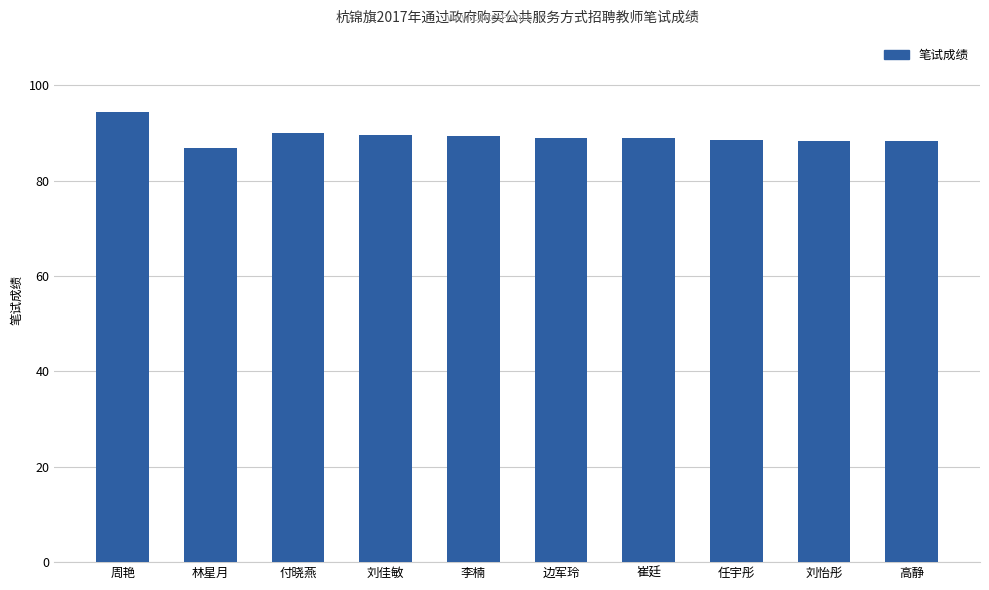

Count the number of categories in the chart.

10